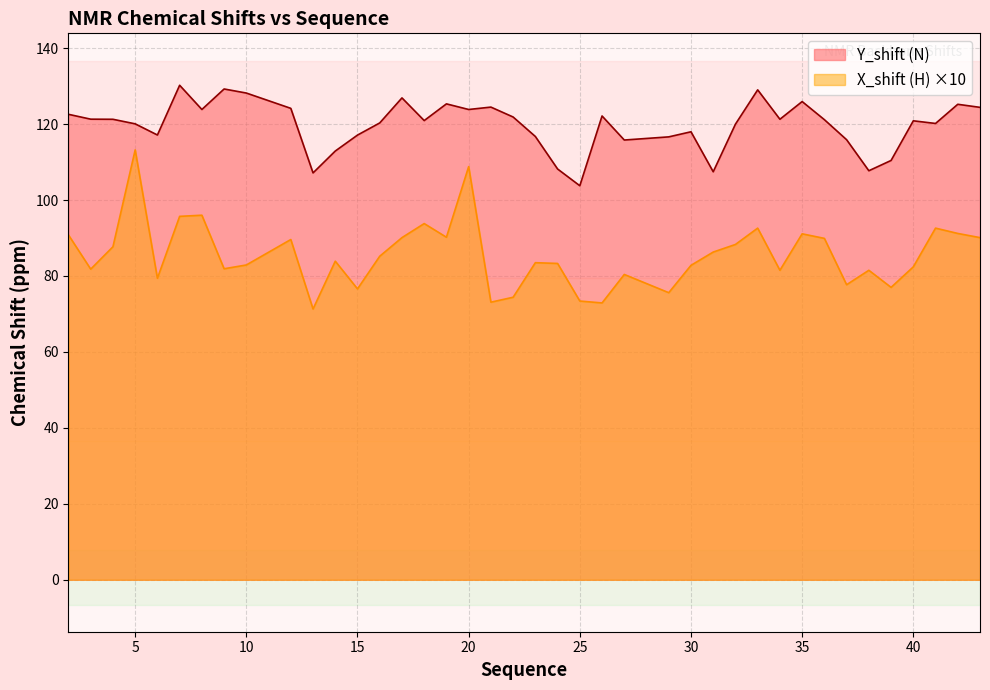

What is the average value of the Y_shift series?

119.7